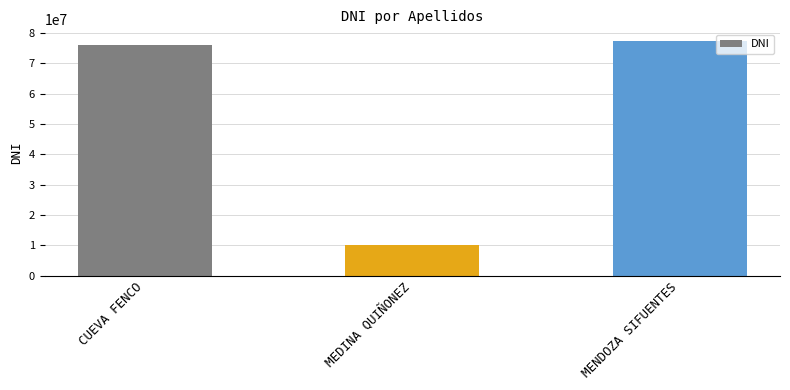

What is the difference between the maximum and minimum values?

67047589